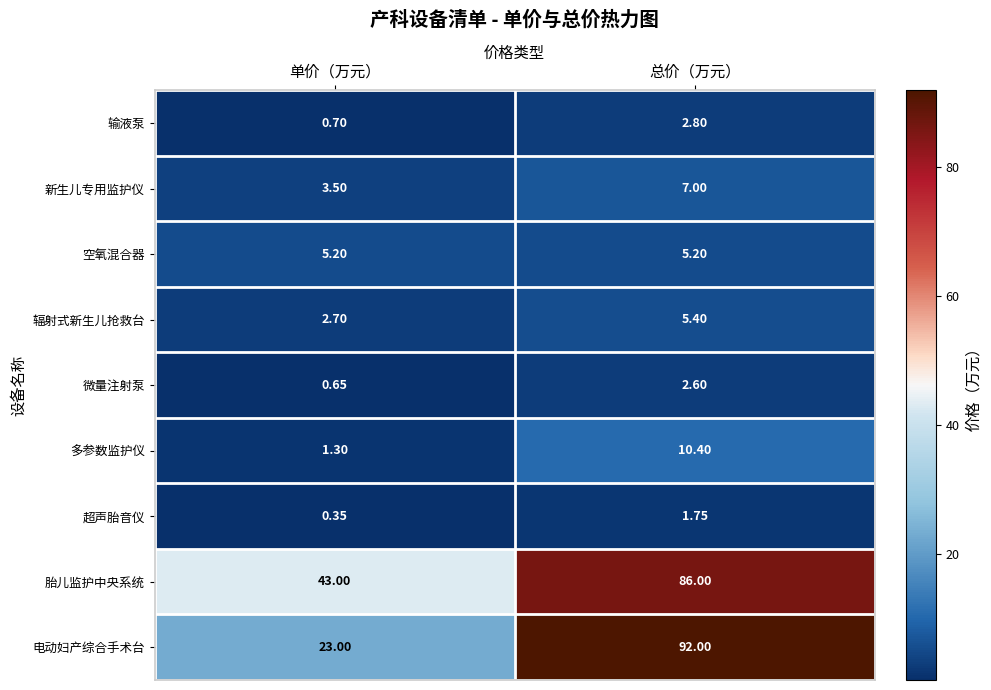

At how many categories does at least one series exceed 3?

2